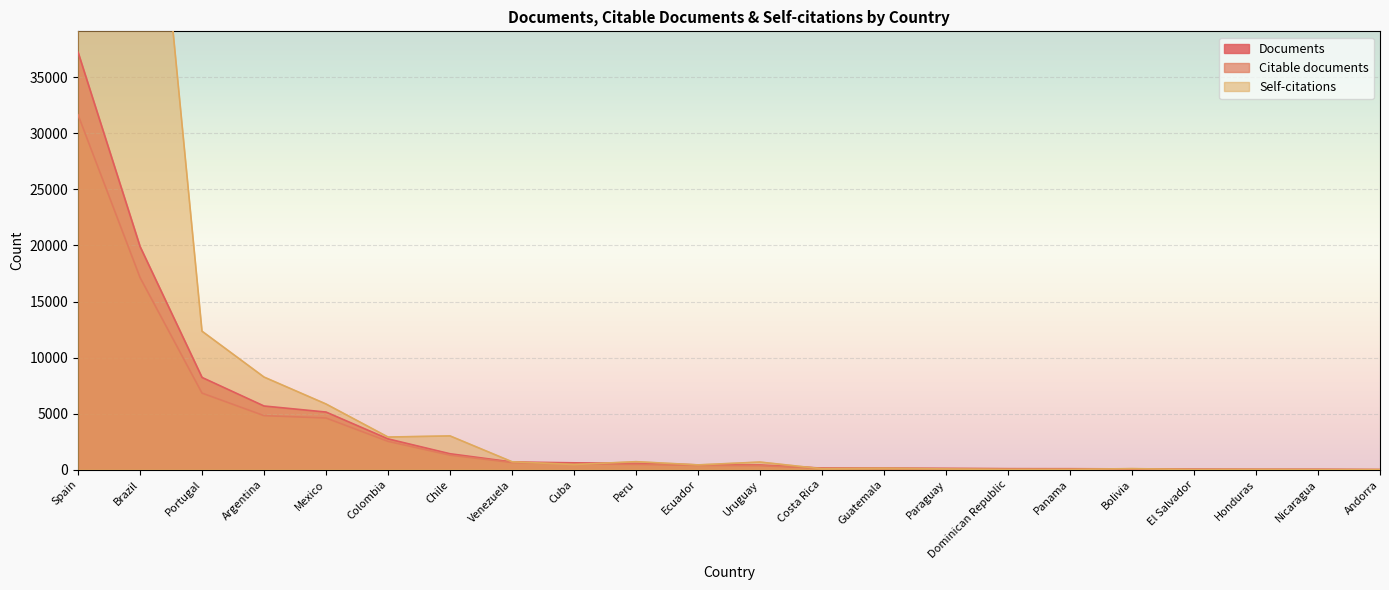

What is the maximum value shown in the chart?

149334